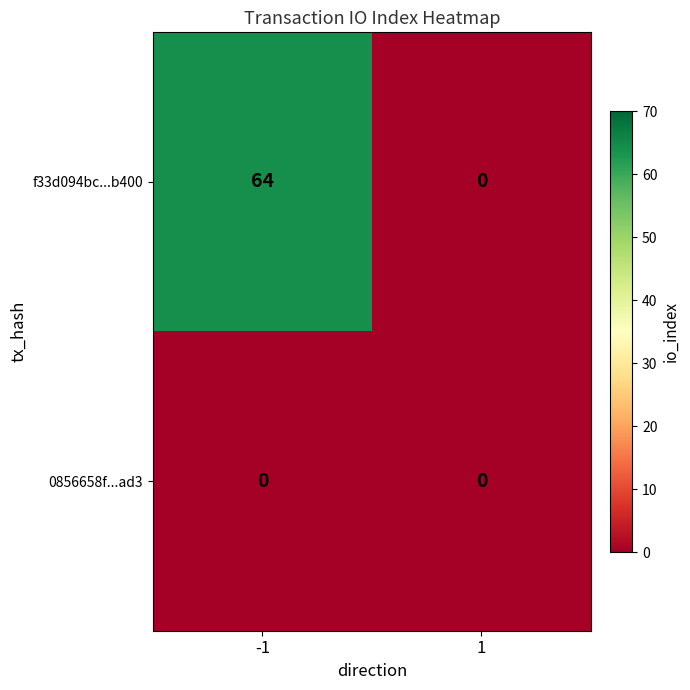

Which series has the widest spread of values?

f33d094bc...b400